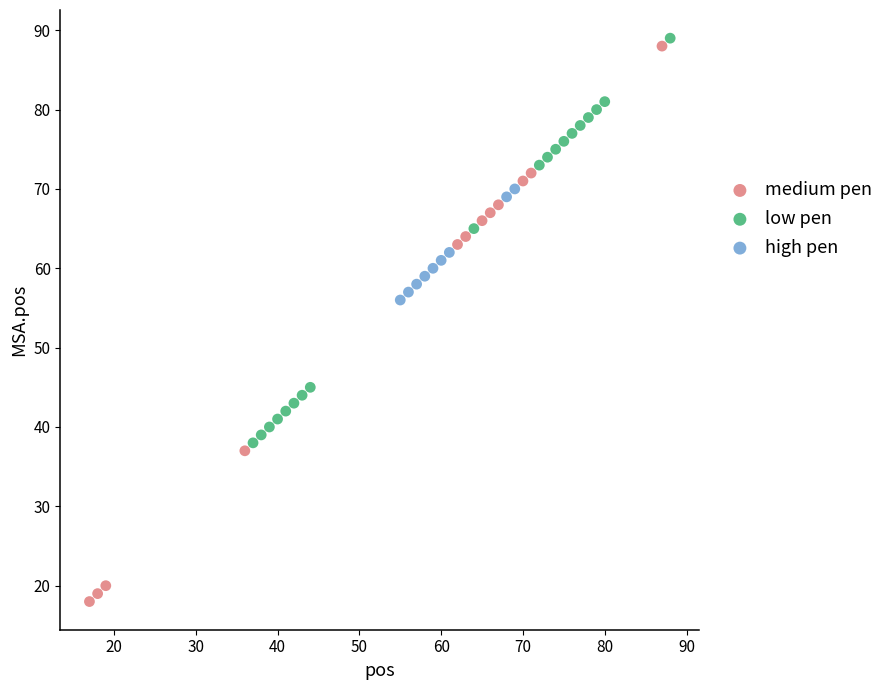

Which series has the largest Y range (max minus min)?

medium pen